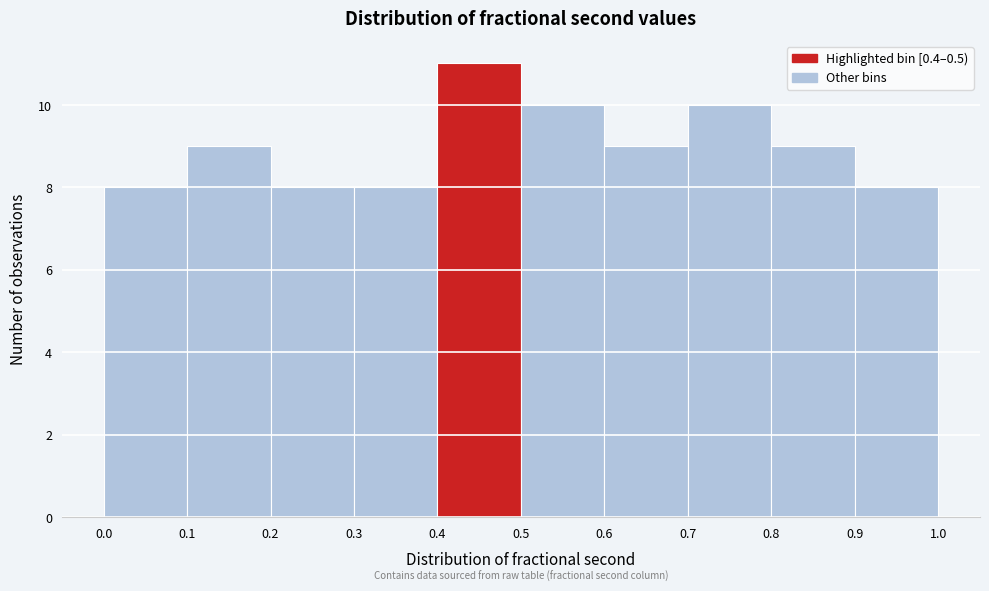

Which range on the x-axis has the tallest bar?

0.4 to 0.5